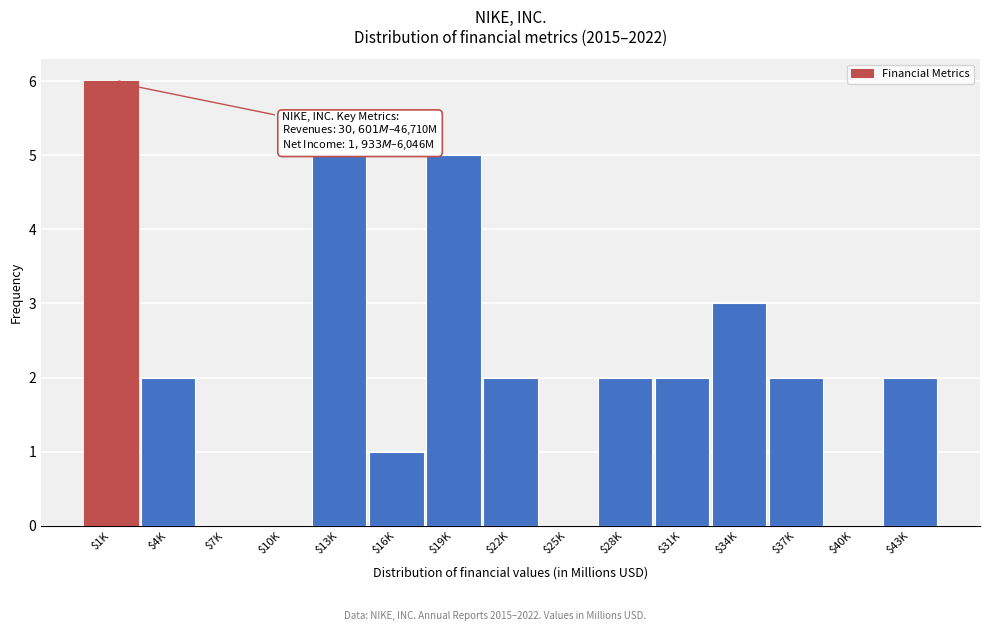

What is the sum of all values?

32